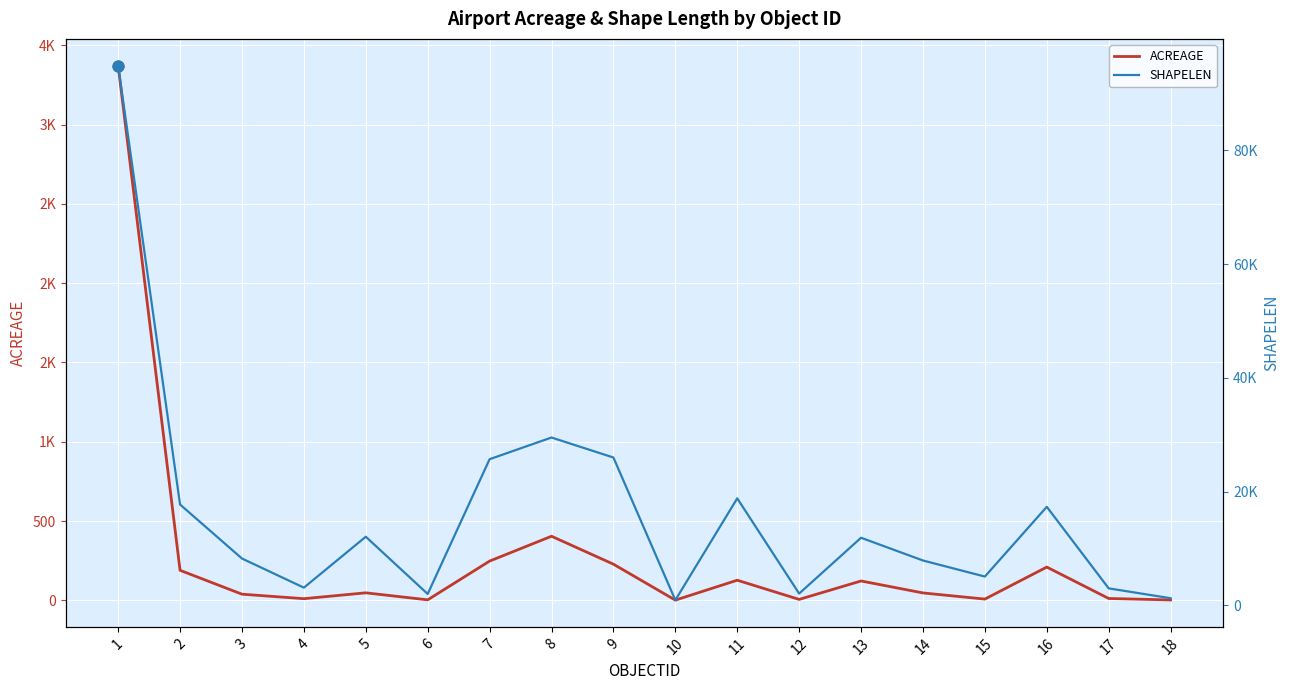

What are all the series names shown in the legend?

ACREAGE, SHAPELEN